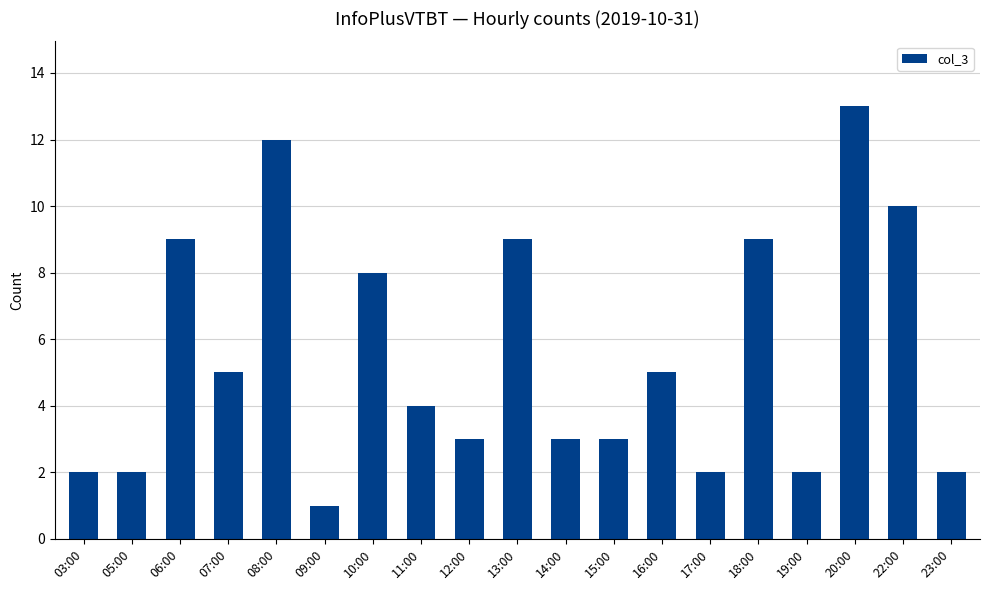

What is the value of the 2nd bar from the left?

2